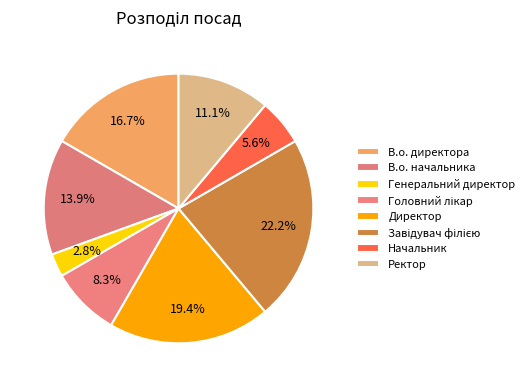

Approximately how many times larger is the value at Начальник compared to Головний лікар?

0.7